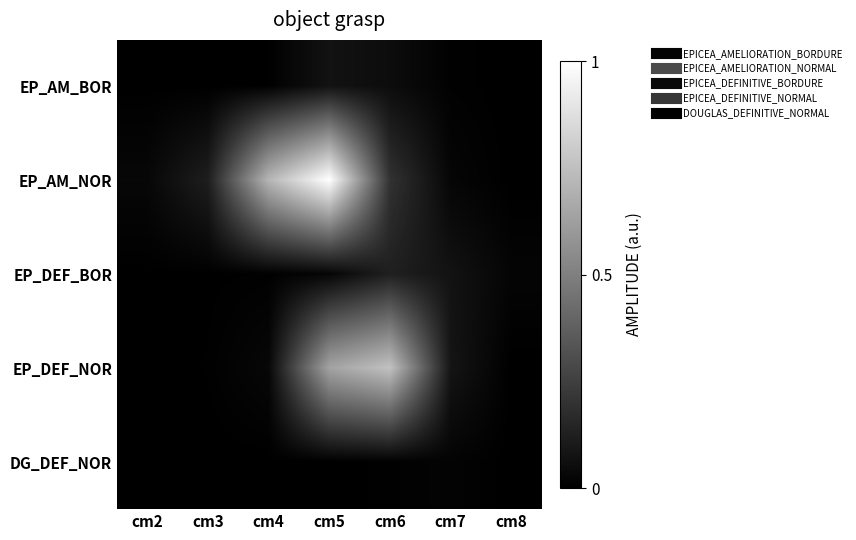

Rank the series by their maximum value, from highest to lowest.

EP_AM_NOR, EP_DEF_NOR, EP_DEF_BOR, EP_AM_BOR, DG_DEF_NOR